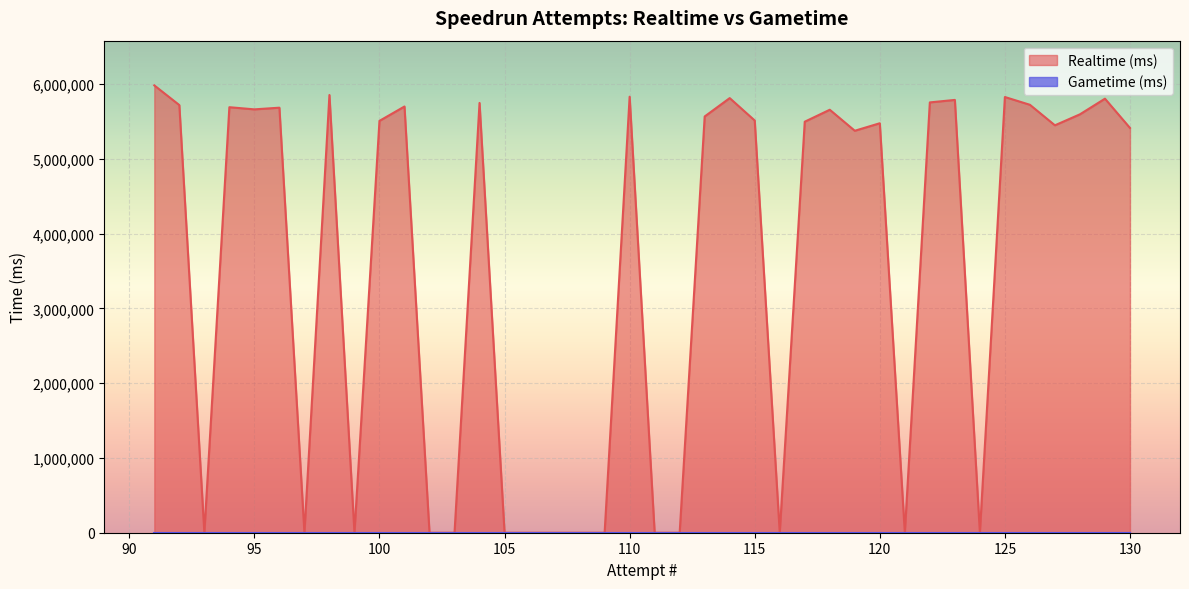

Which series has the widest spread of values?

Realtime (ms)